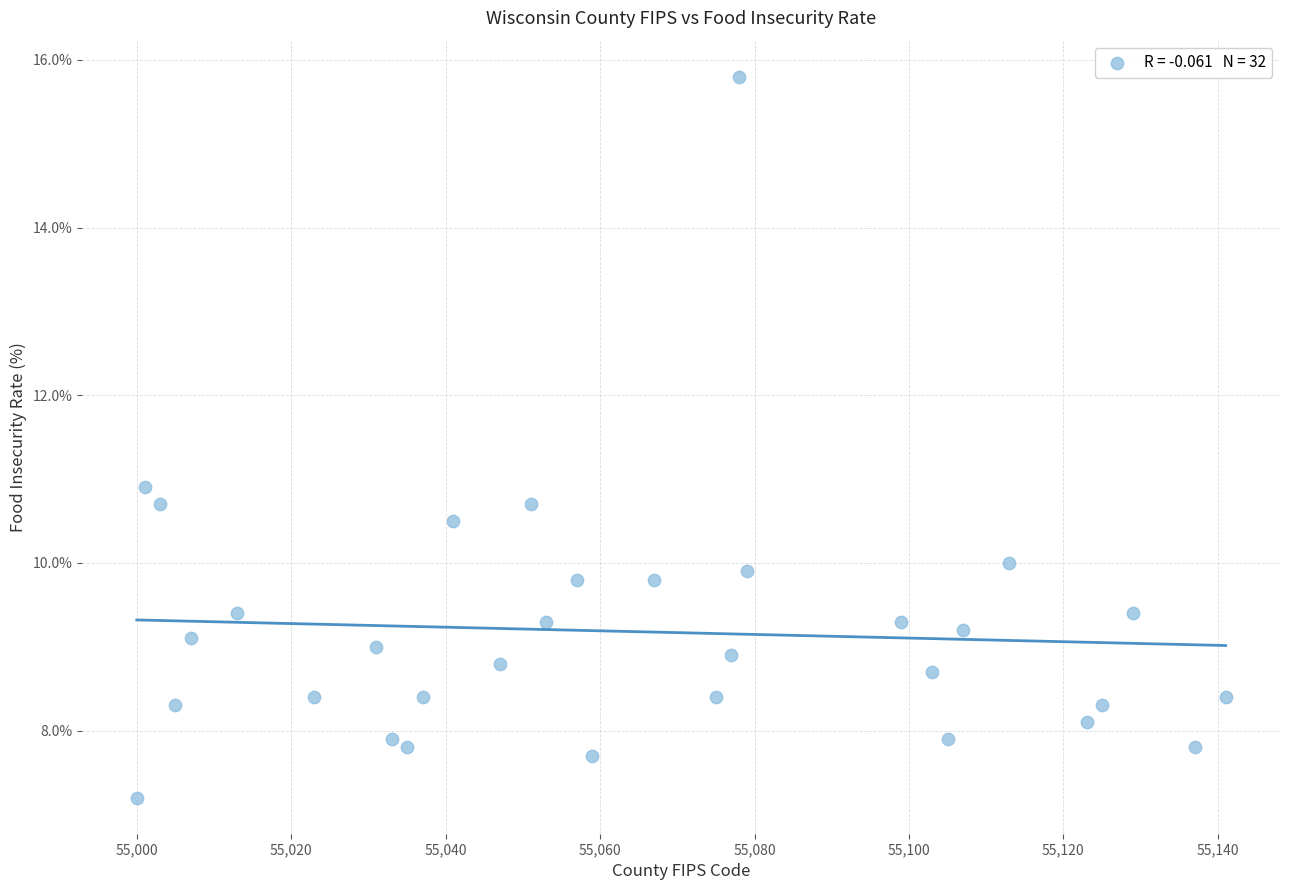

What Y value in the scatter plot is closest to 11?

10.9